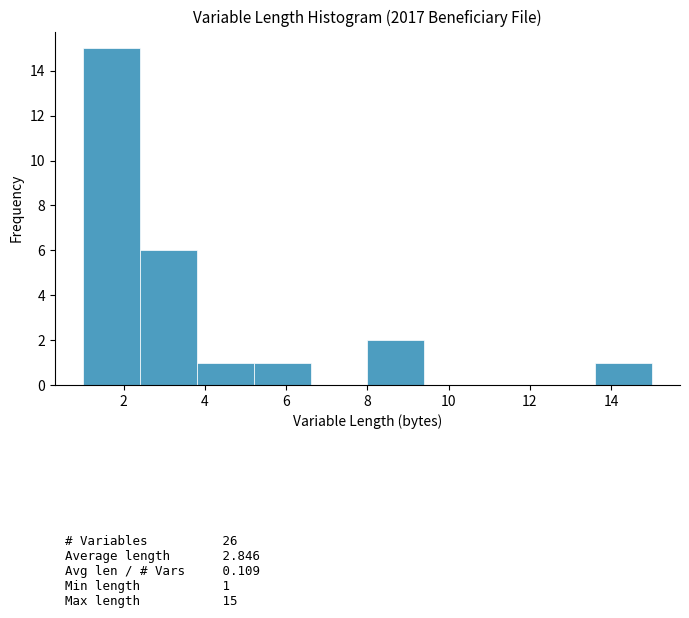

Which range on the x-axis has the tallest bar?

1.0 to 2.4